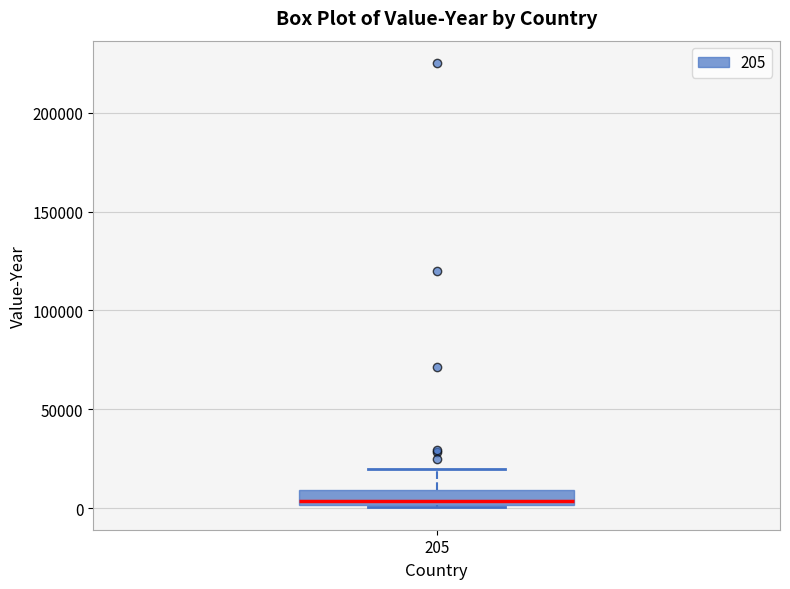

Where does the median line of the box at x = 205 sit on the y-axis? The values are not printed on the chart, so give them approximately, as read against the axis.

5000